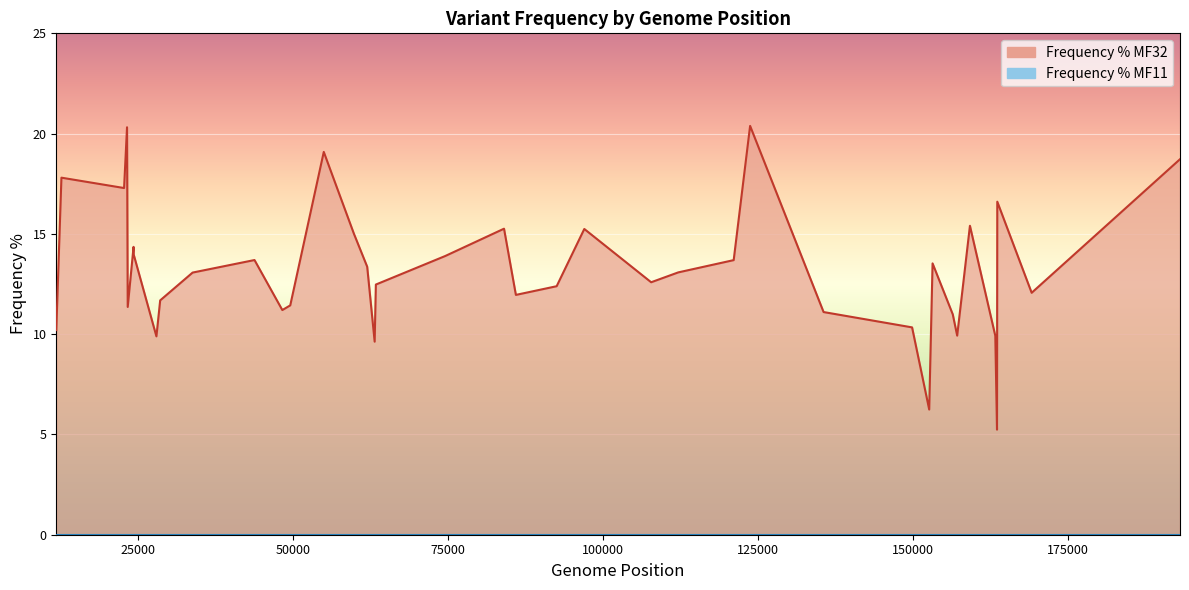

How many points are lower than both their immediate neighbors (excluding endpoints)?

11